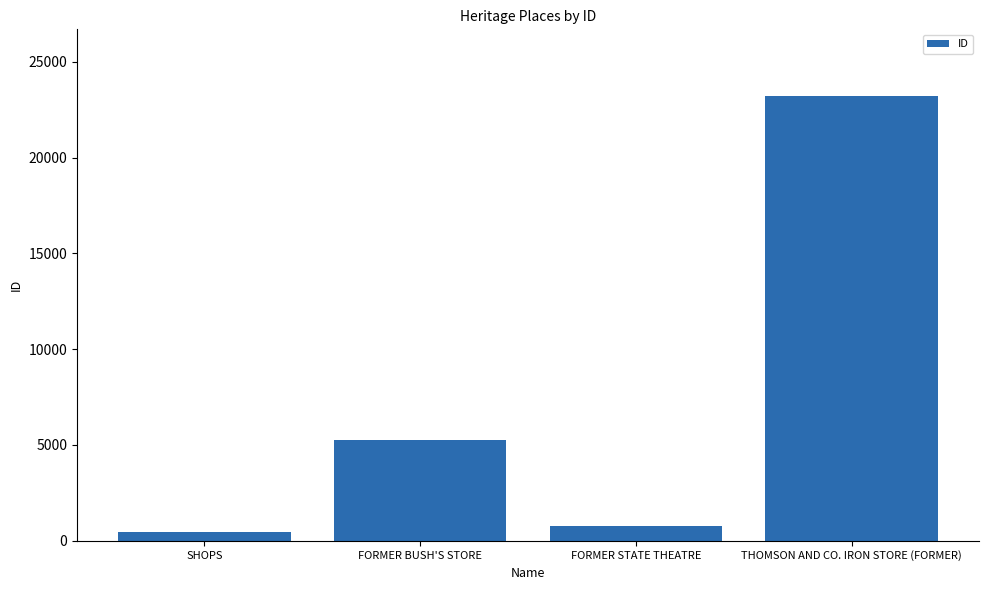

Does the chart contain stacked bars?

No